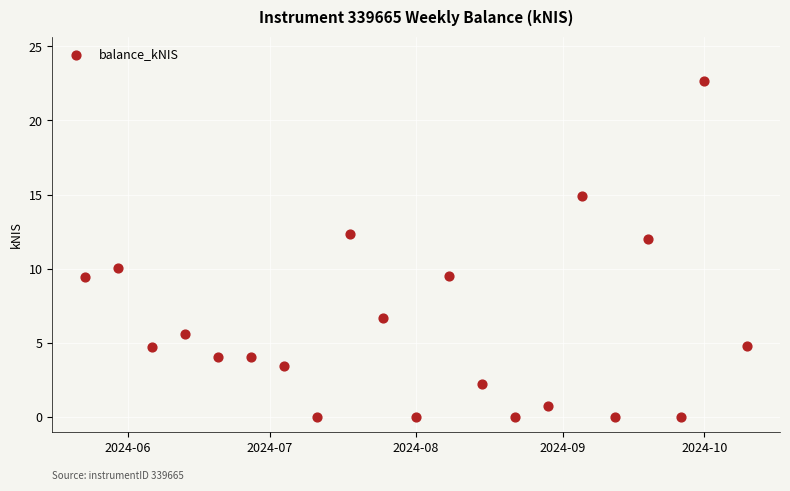

What is the range of X values (max minus min)?

140.0